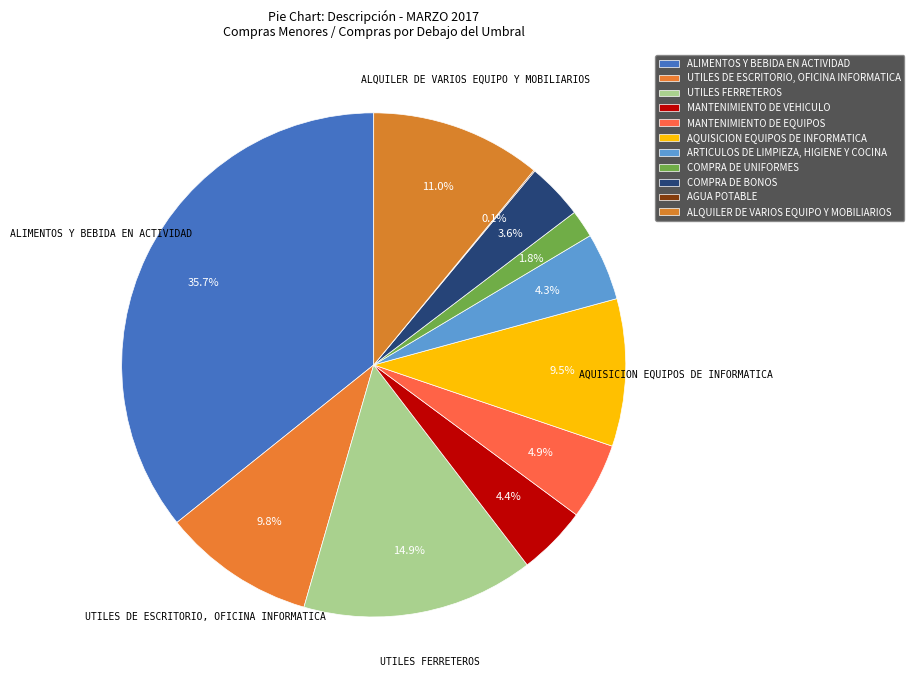

Which slice is the smallest?

AGUA POTABLE